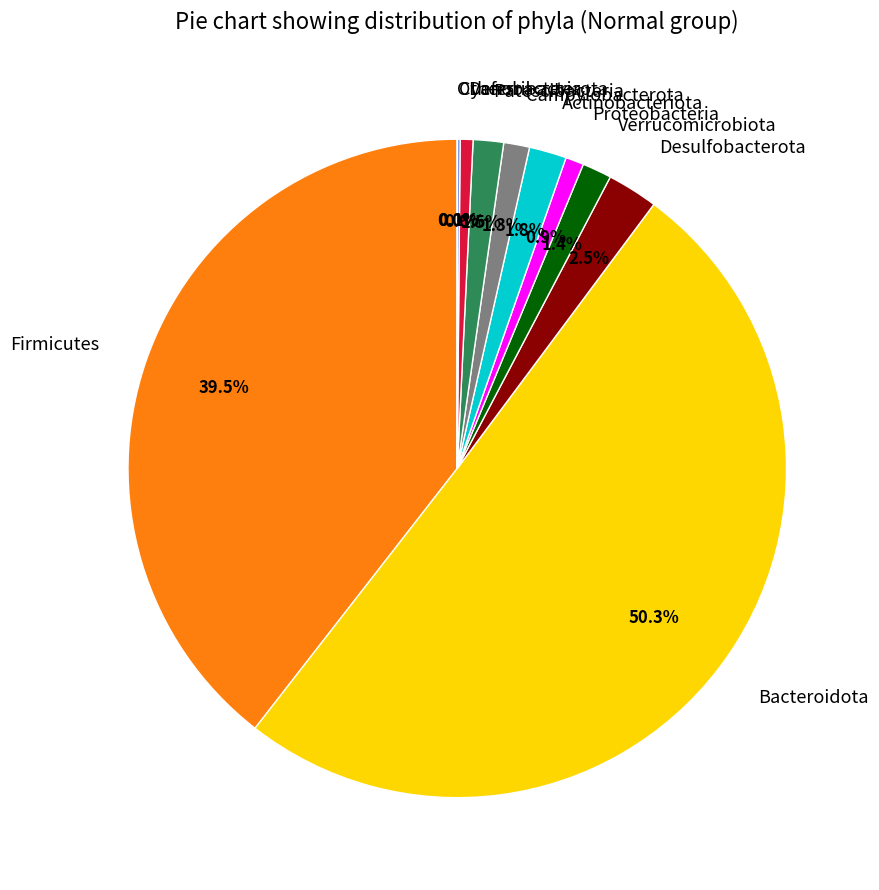

Which slice is the largest?

Bacteroidota